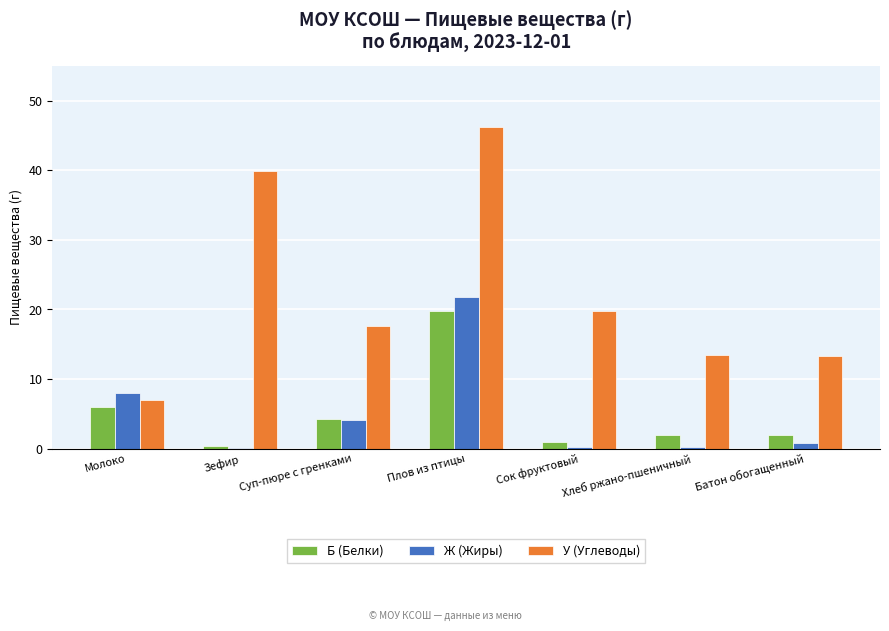

What are all the series names shown in the legend?

Б (Белки), Ж (Жиры), У (Углеводы)